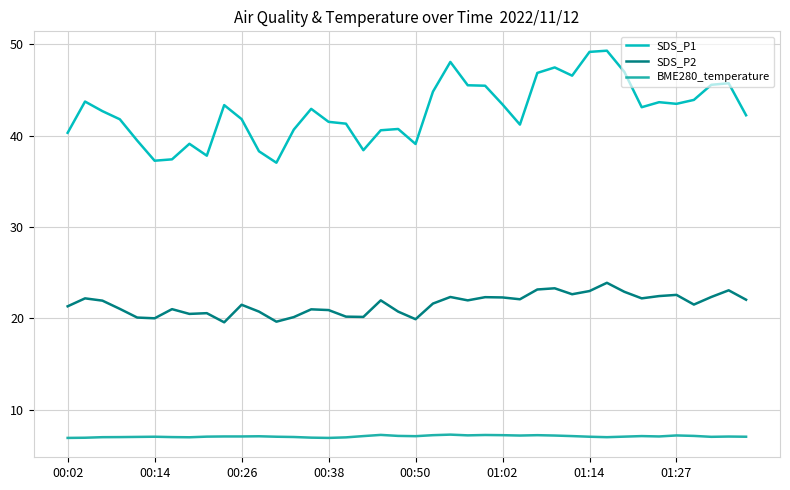

What is the maximum value shown in the chart?

49.3